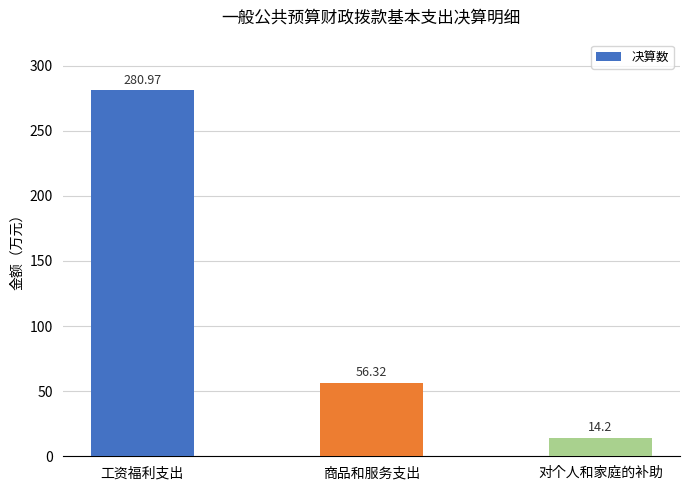

What is the minimum value shown in the chart?

14.2